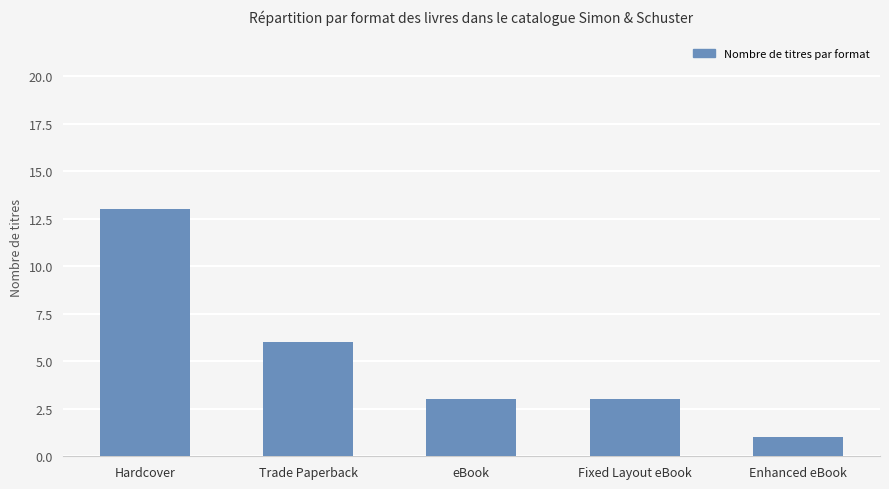

Is it true that the value at Hardcover is 9?

False